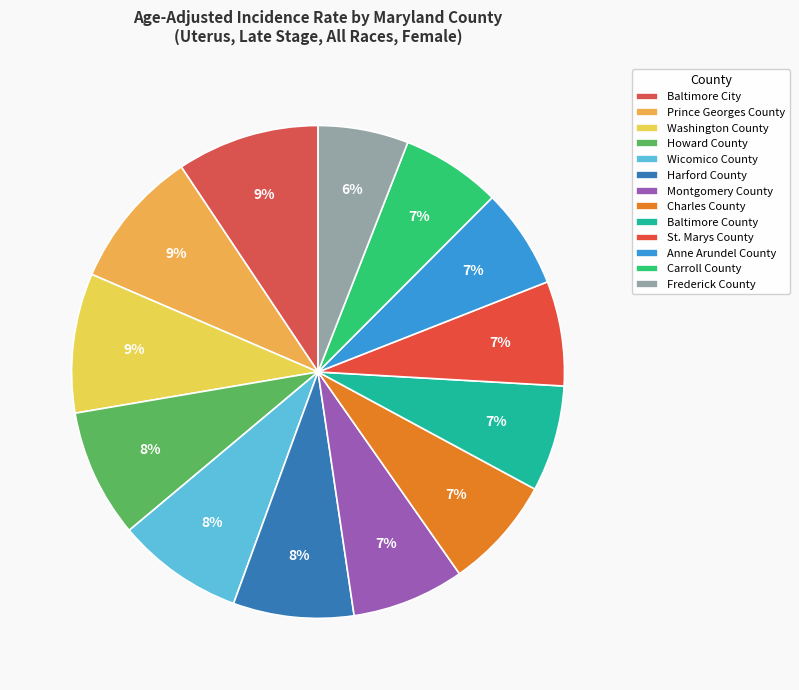

True or false: Prince Georges County accounts for 9% of the total.

True